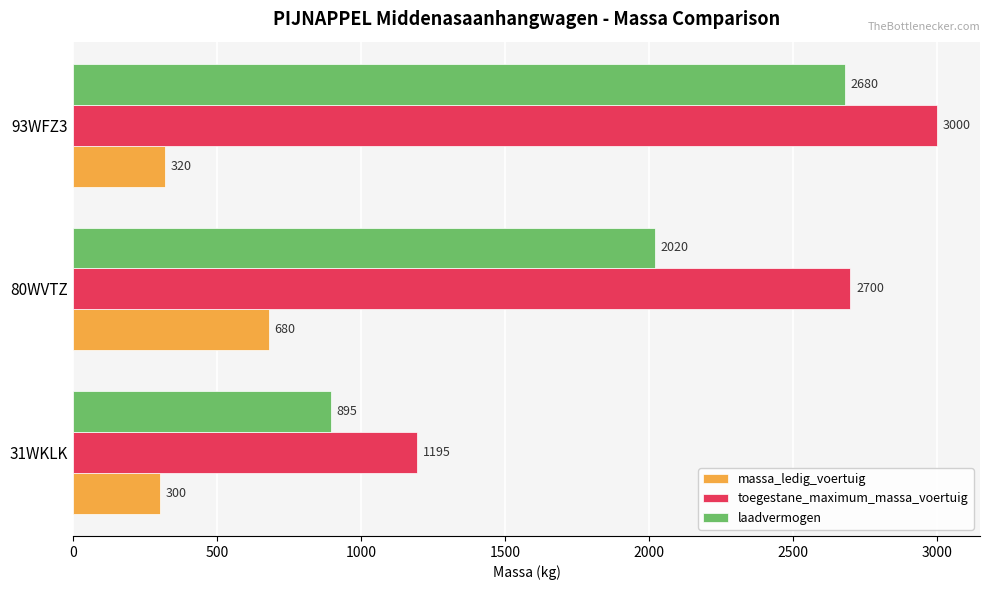

At which label is laadvermogen closest to 1787?

80WVTZ